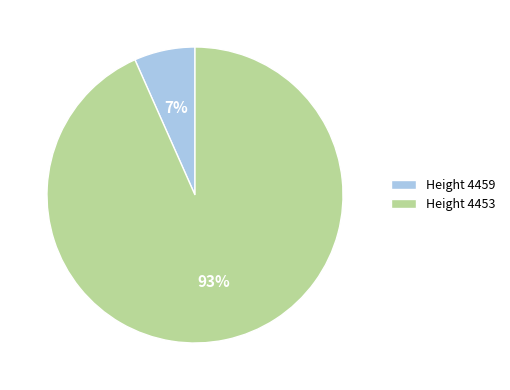

Between Height 4459 and Height 4453, which is larger?

Height 4453